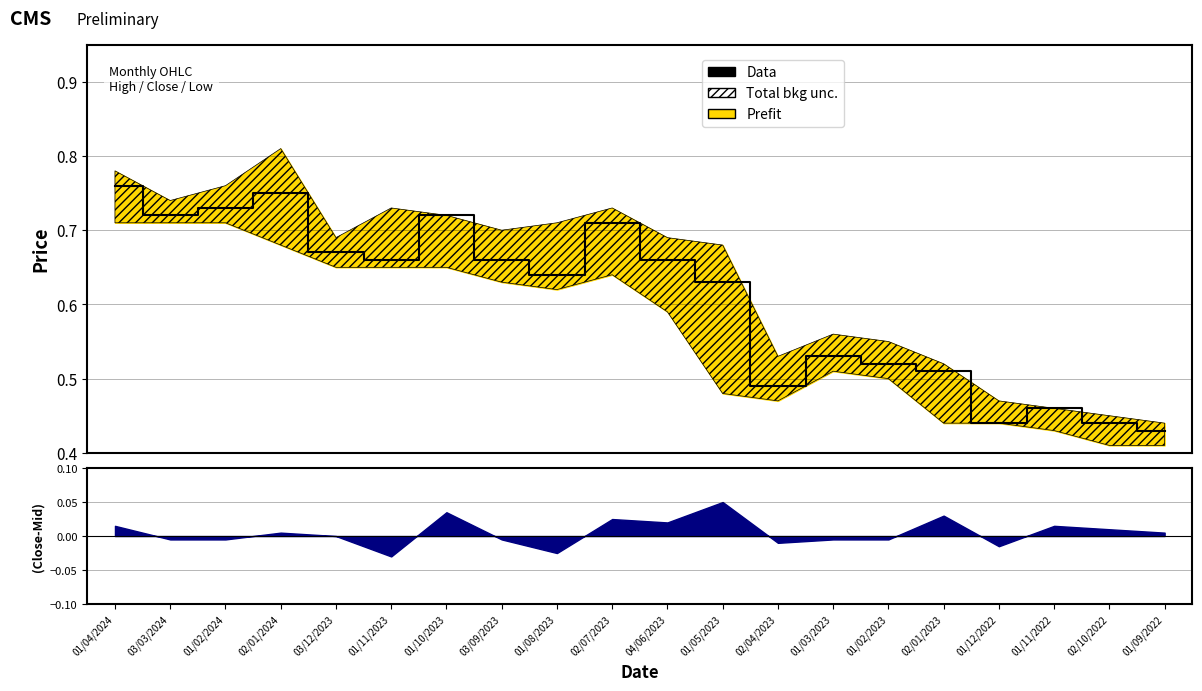

Is it true that the value at 01/03/2023 is 0.4?

False